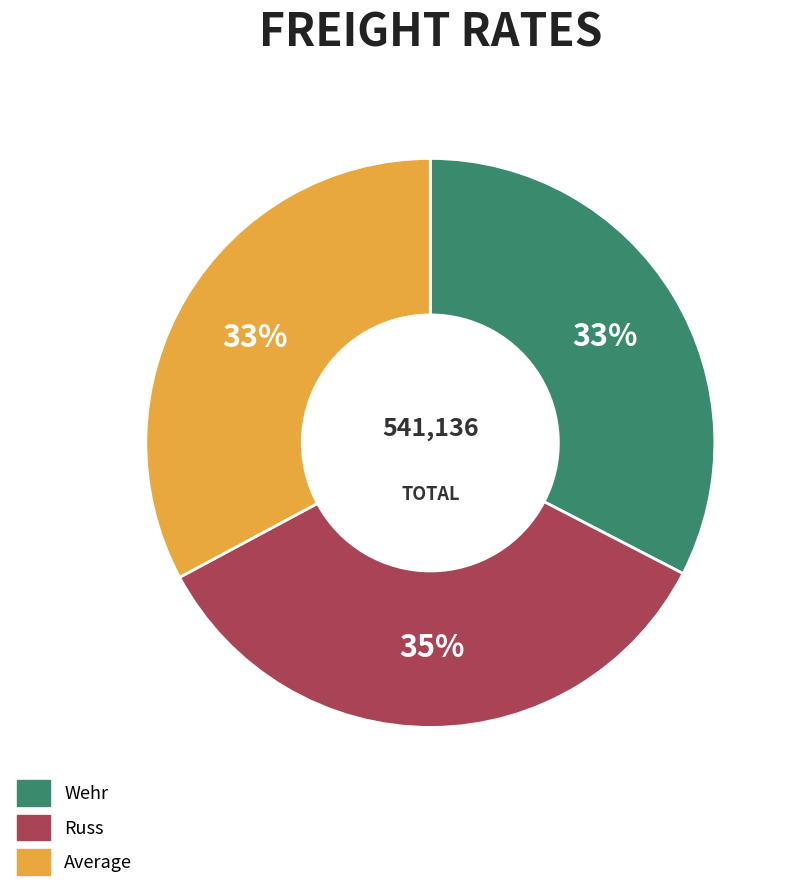

Between Average and Russ, which is larger?

Russ